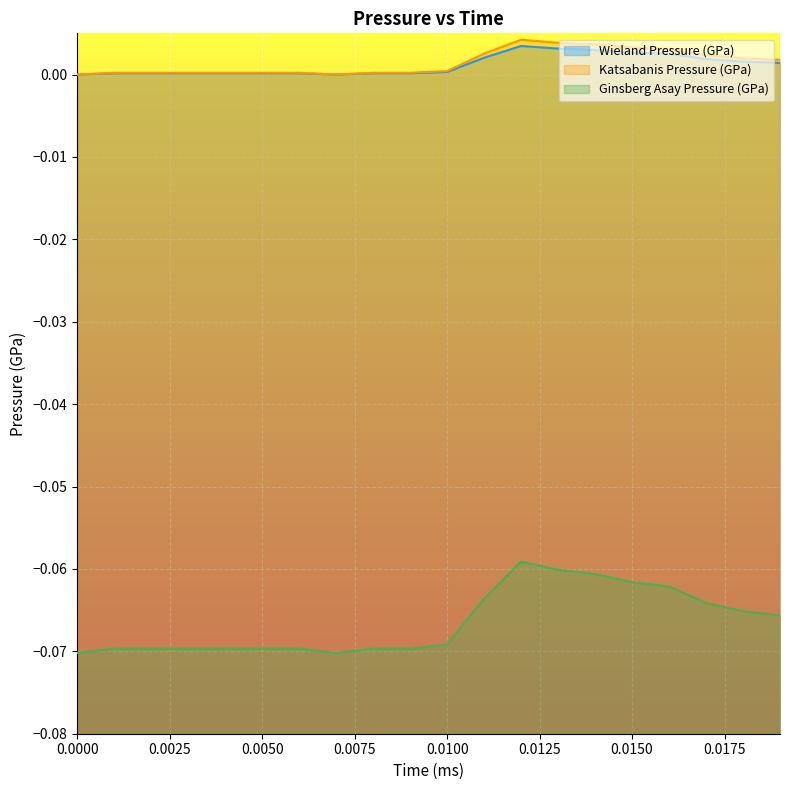

How many series are shown in this chart?

3